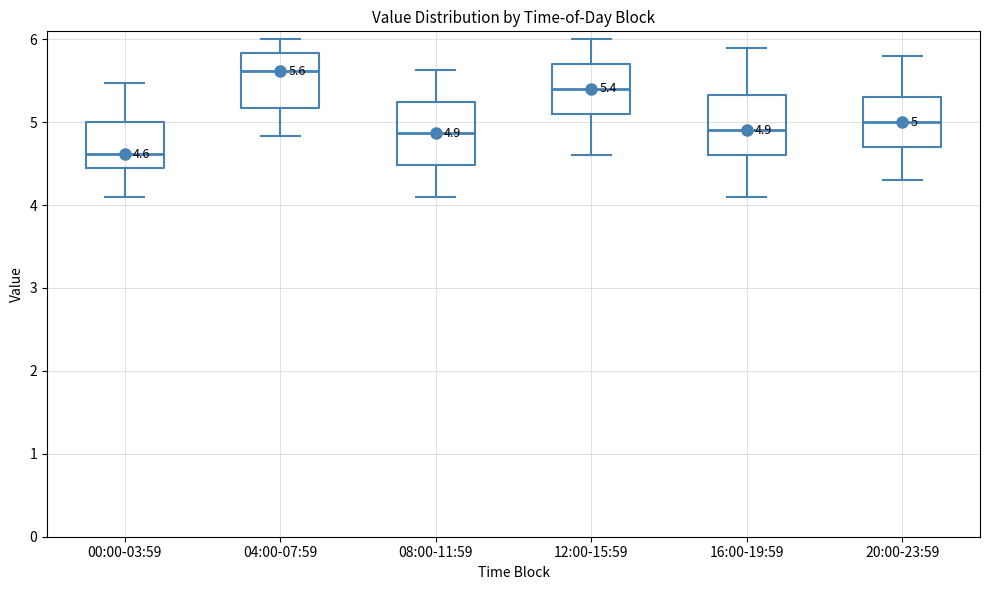

Which box's median line is the highest?

04:00-07:59